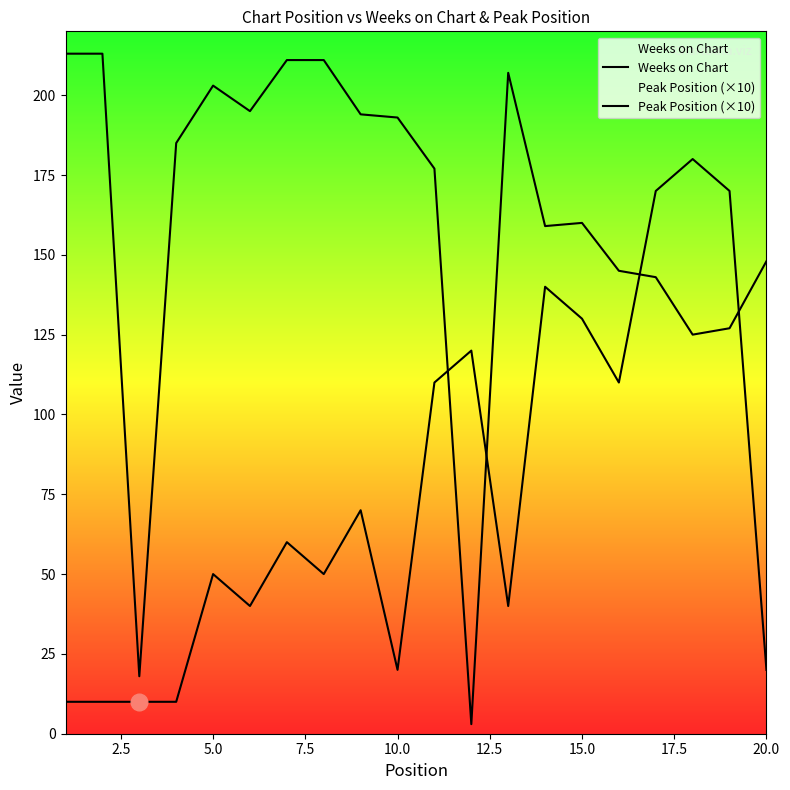

Which series has the largest total across all categories?

Weeks on Chart